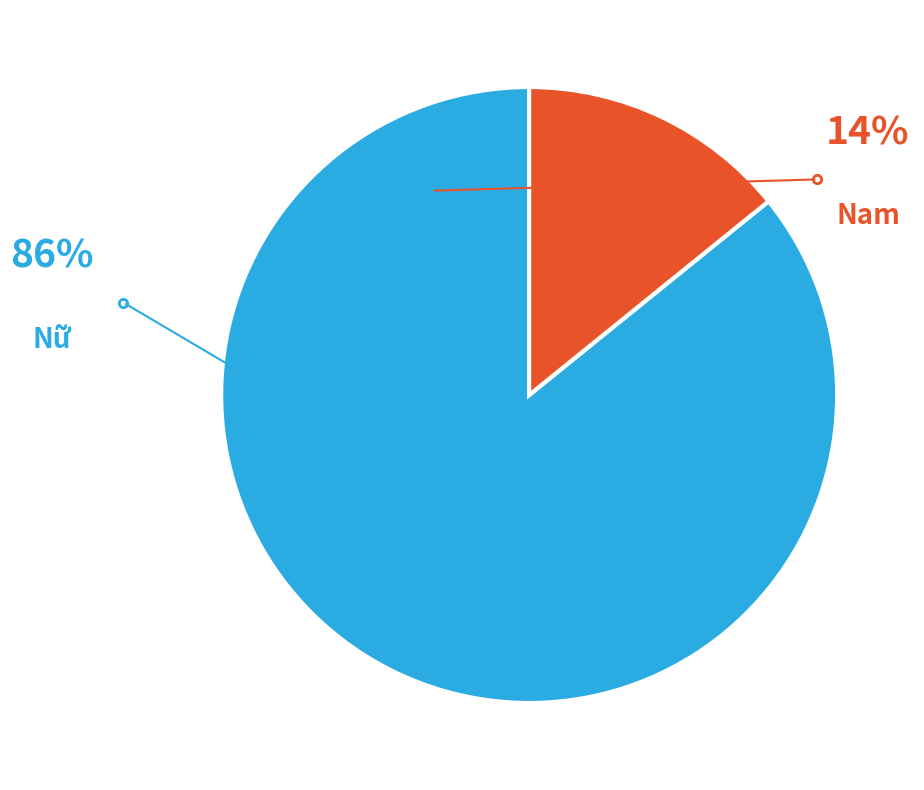

Does Nữ account for over 50% of the chart?

Yes